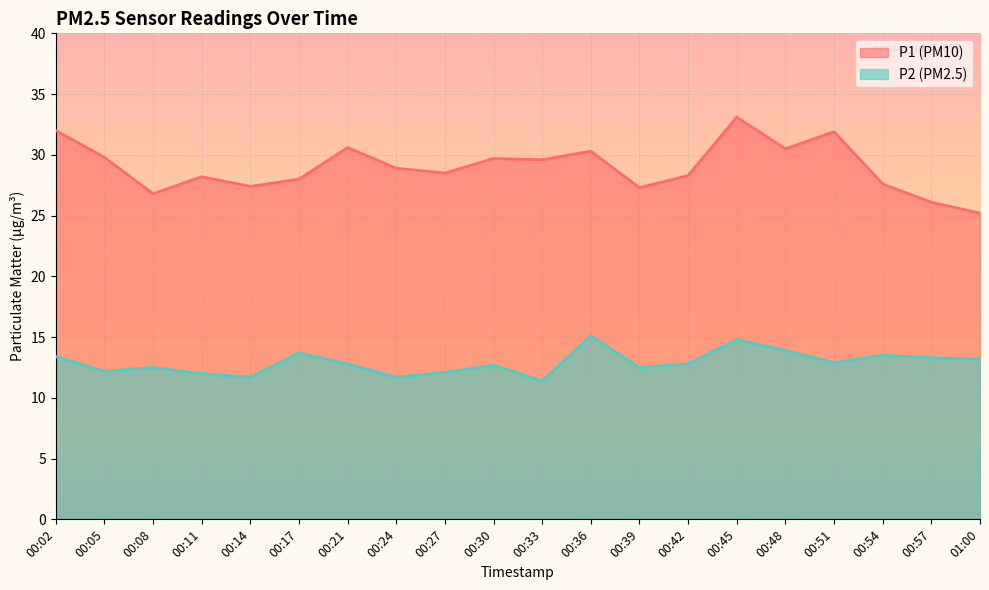

What is the difference between the P1 values at 00:21 and 00:39?

3.3